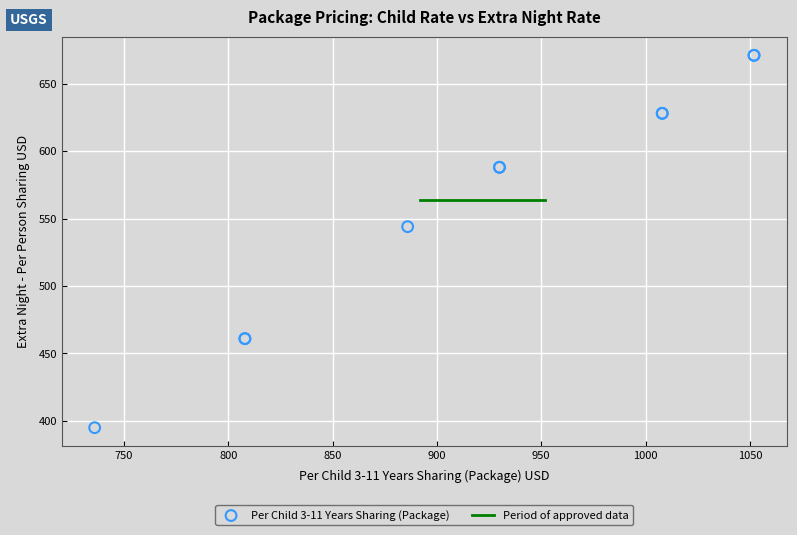

What Y value in the scatter plot is closest to 533?

544